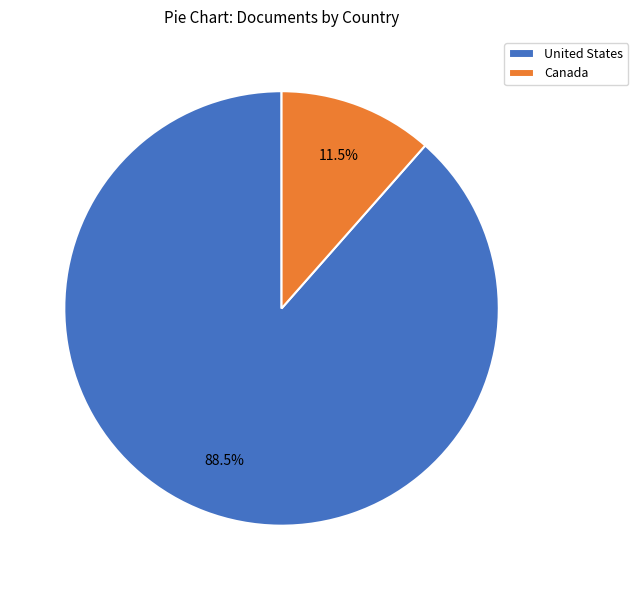

To the nearest percent, what is the difference between the largest and smallest slice percentages?

77%